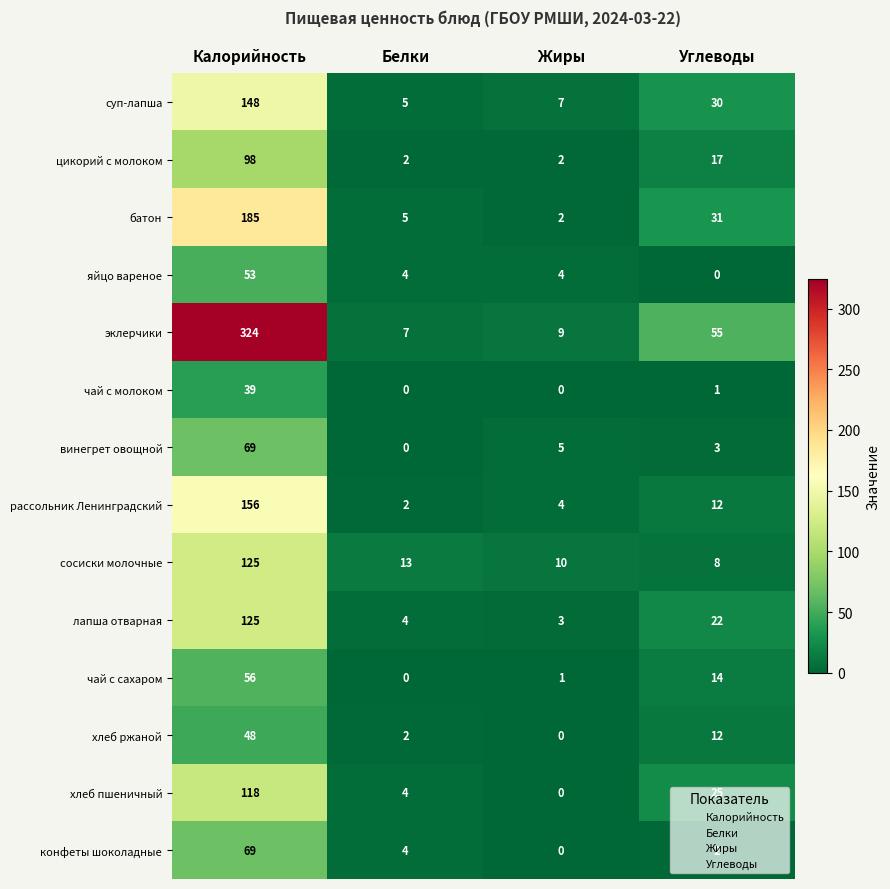

The value of рассольник Ленинградский at Белки is 1. True or false?

False